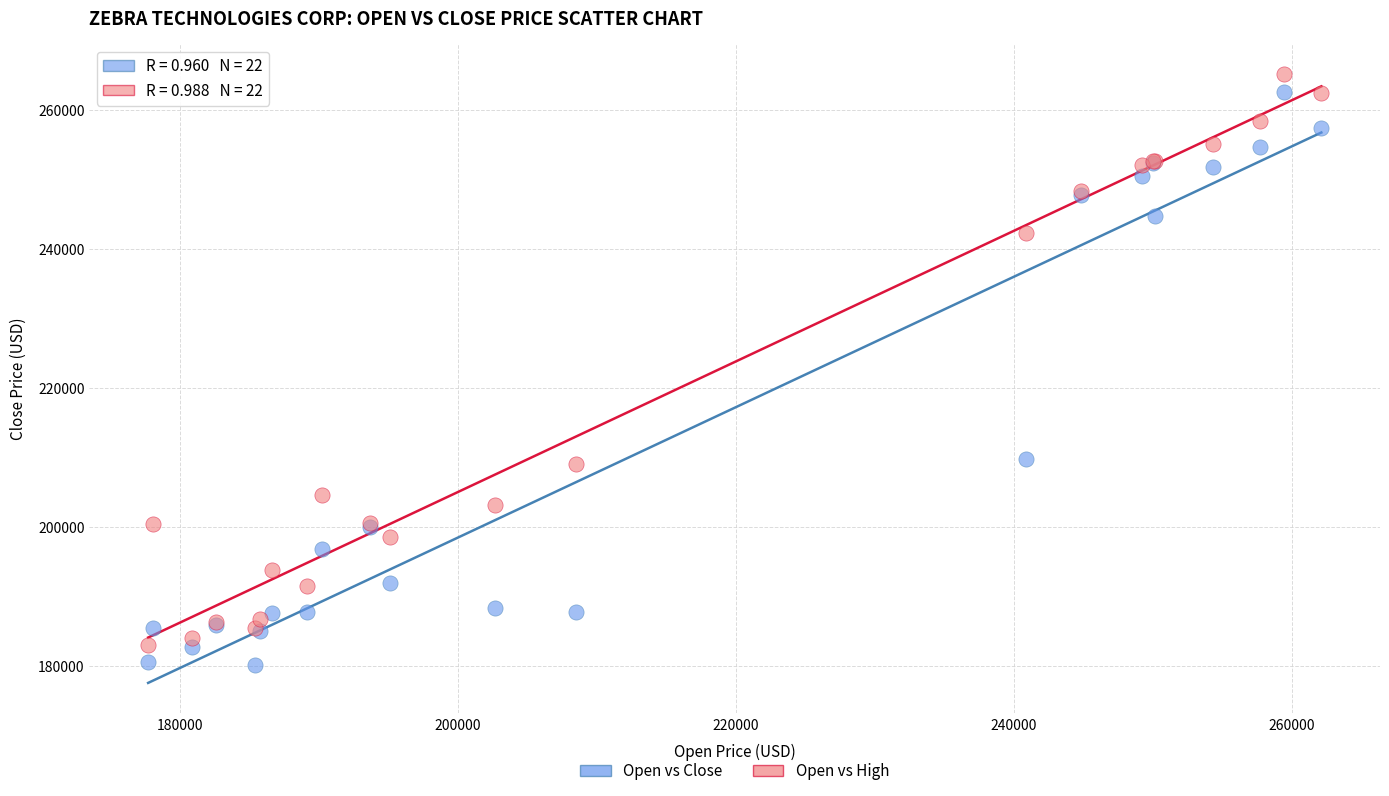

Which series reaches the minimum Y coordinate?

Open vs Close